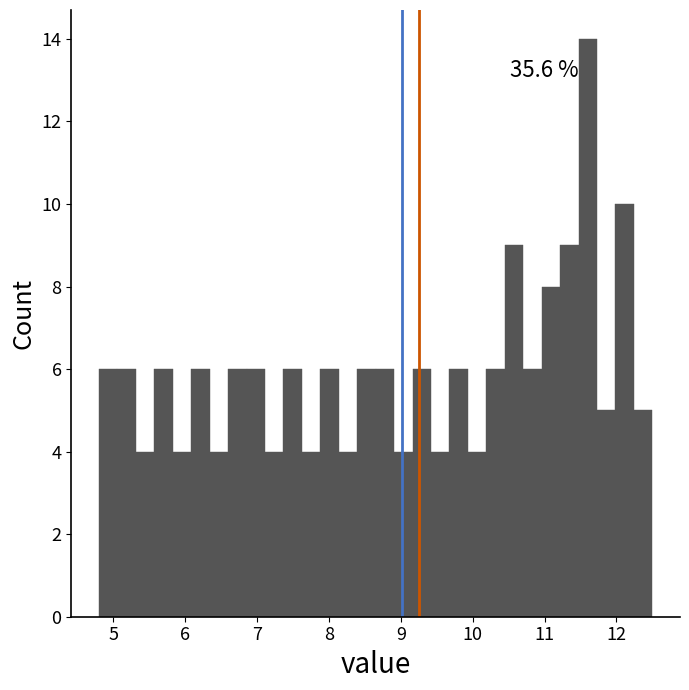

Read against the x-axis, roughly where is the centre of the tallest bar?

11.6